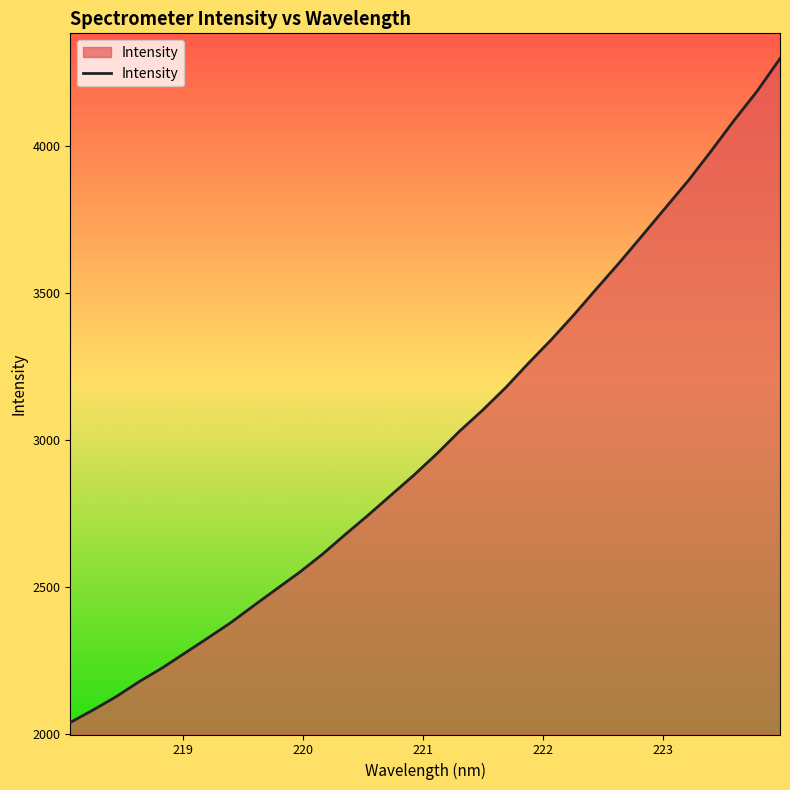

What is the maximum value shown in the chart?

4297.7